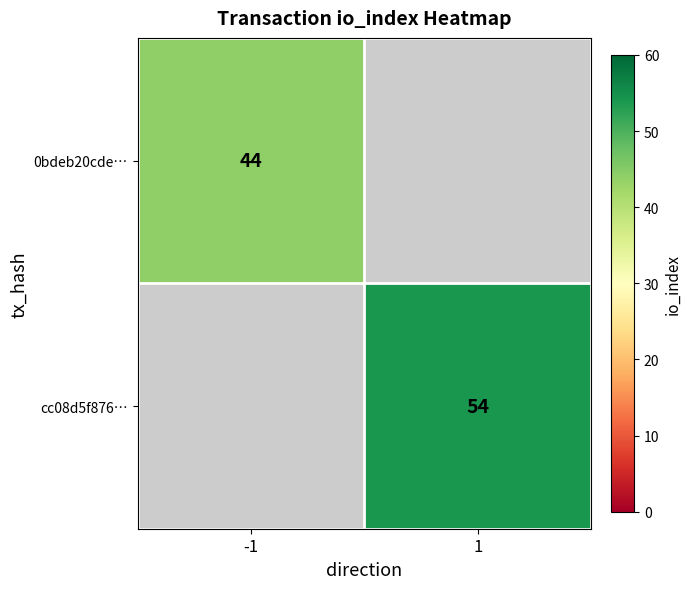

Which category has the lowest value across all series?

-1